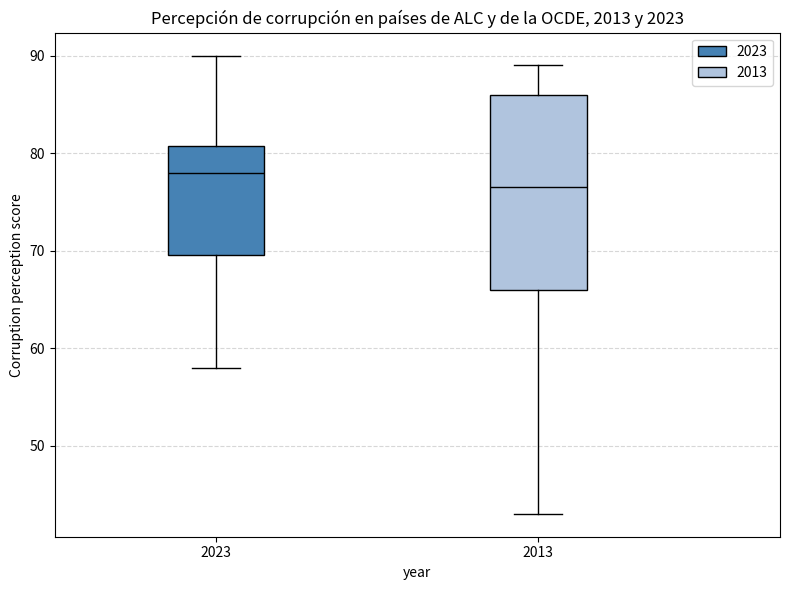

Which box is the tallest, from its lower edge to its upper edge?

2013